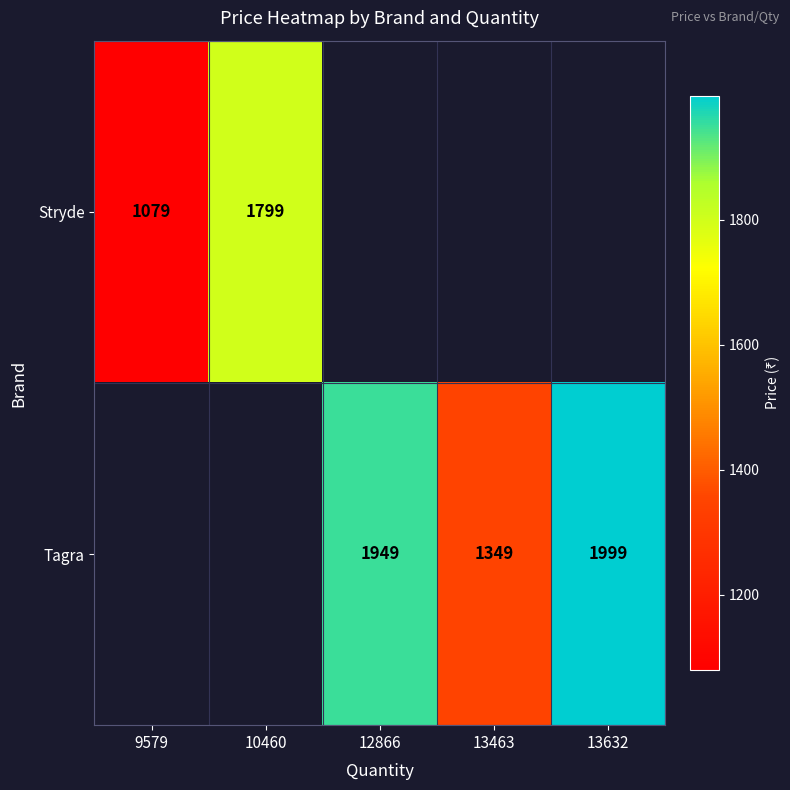

The value of Tagra at 13463 is 1967. True or false?

False